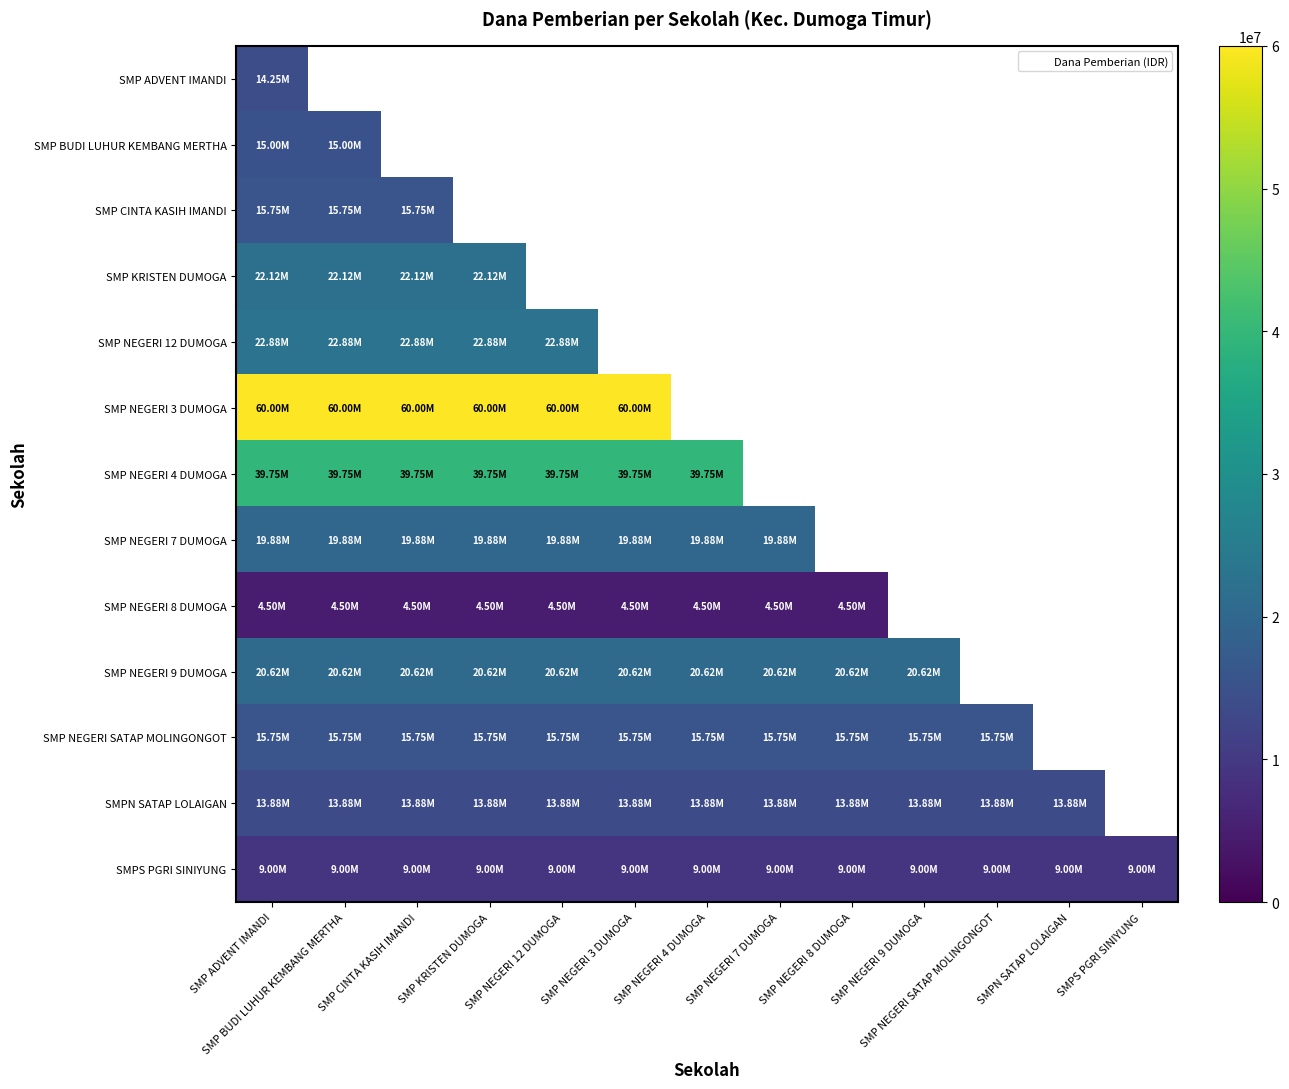

The value of SMP NEGERI 8 DUMOGA at SMP BUDI LUHUR KEMBANG MERTHA is 7371750.0. True or false?

False